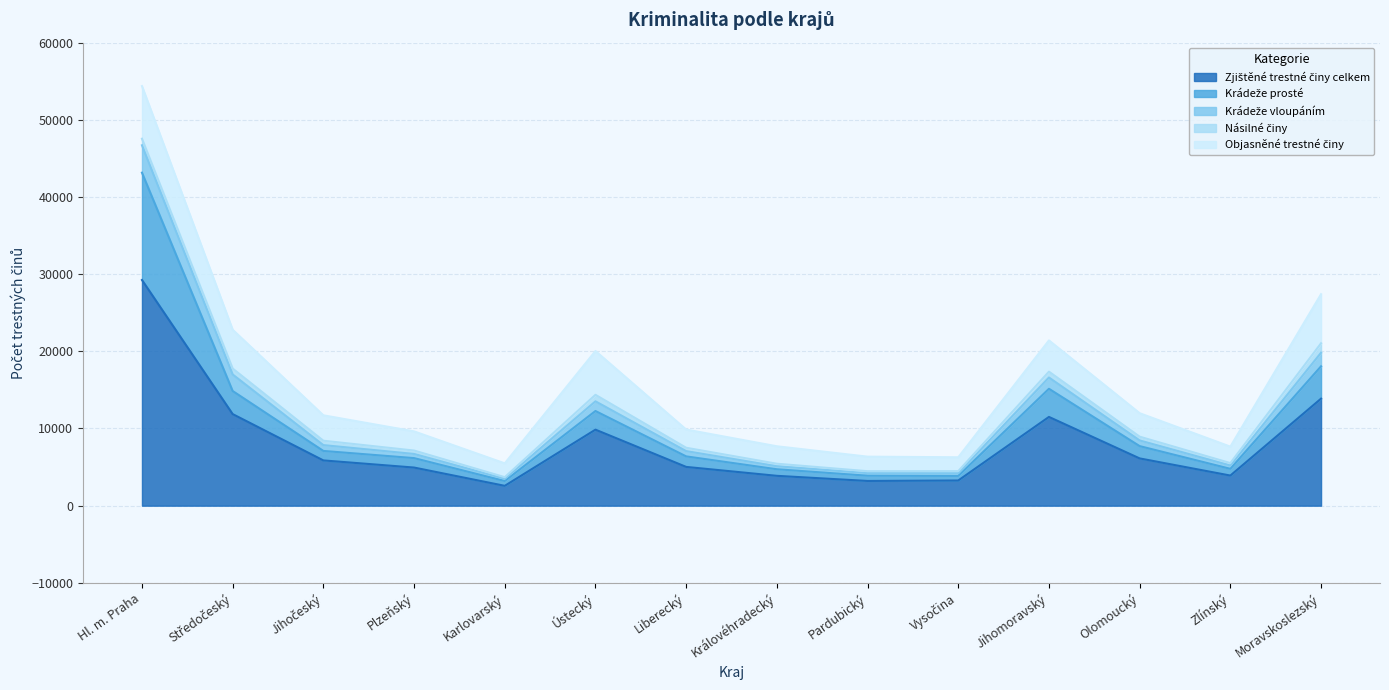

At how many categories does at least one series exceed 17320?

1